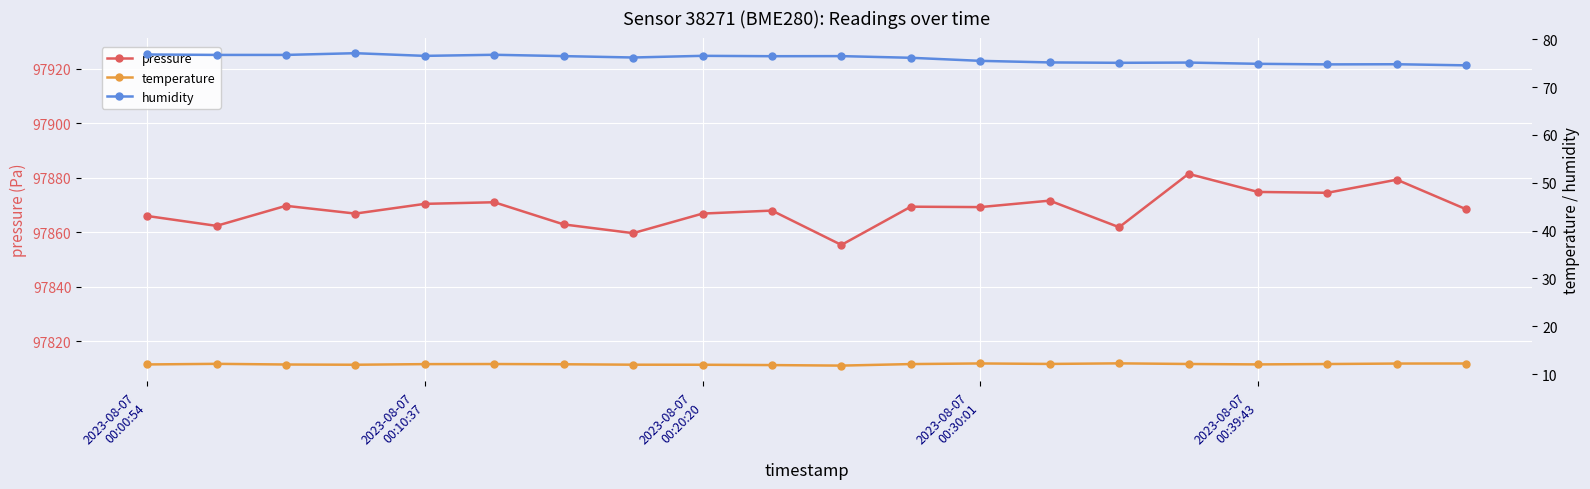

How many values in the pressure series exceed 97869?

10